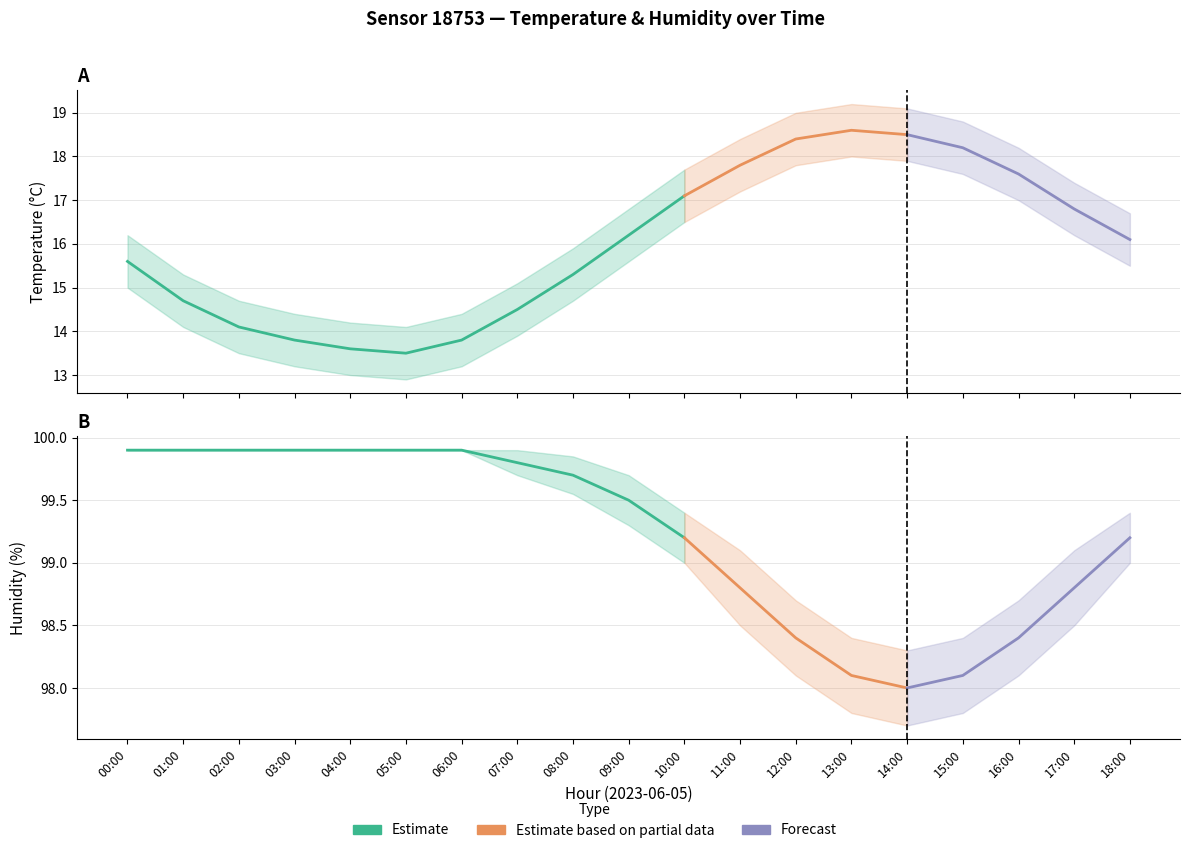

Which series has the largest total across all categories?

humidity_upper